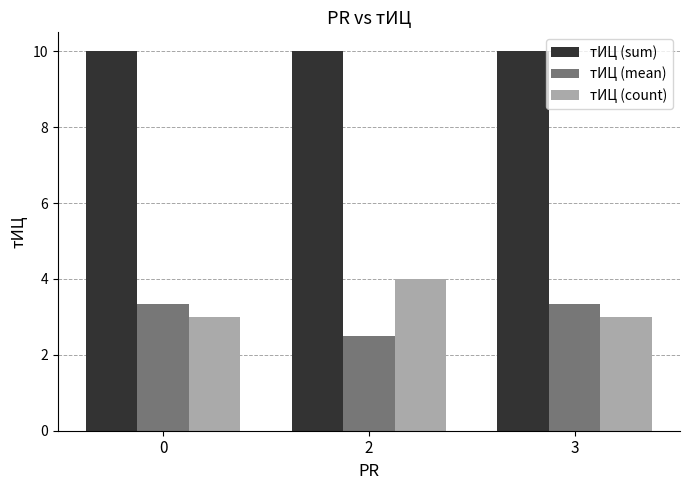

Is the value of тИЦ (mean) at 0 greater than the value of тИЦ (count) at 0?

Yes